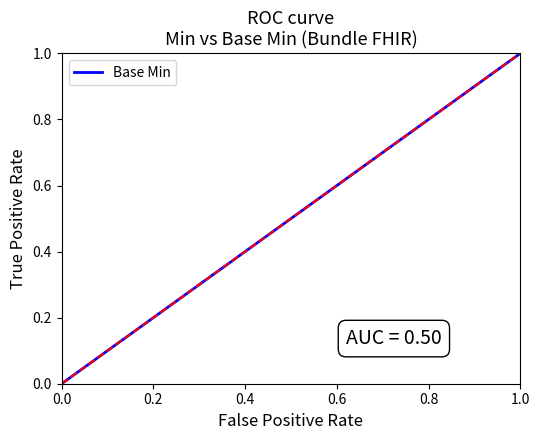

What is the difference between the maximum and minimum values?

1.0